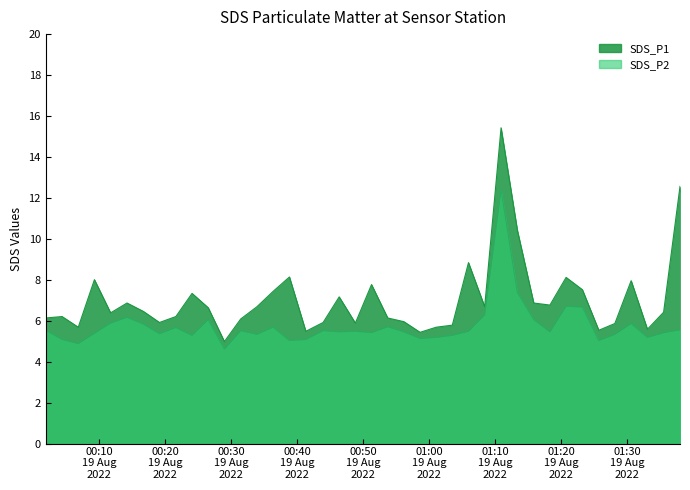

Between 2022/08/19 00:04:25 and 2022/08/19 00:41:20, which series saw the biggest shift?

SDS_P1